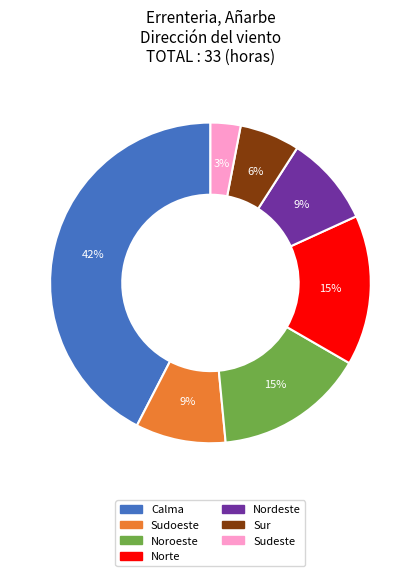

How many segments does this pie chart have?

7